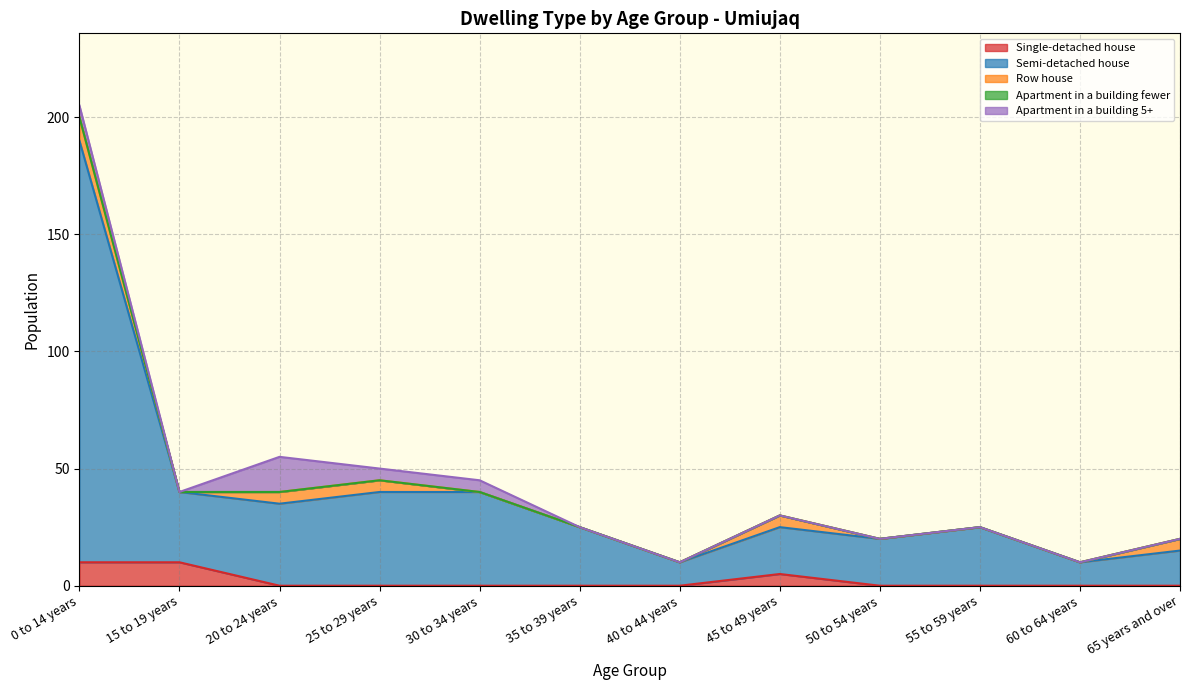

What is the label of the 12th point from the right?

0 to 14 years